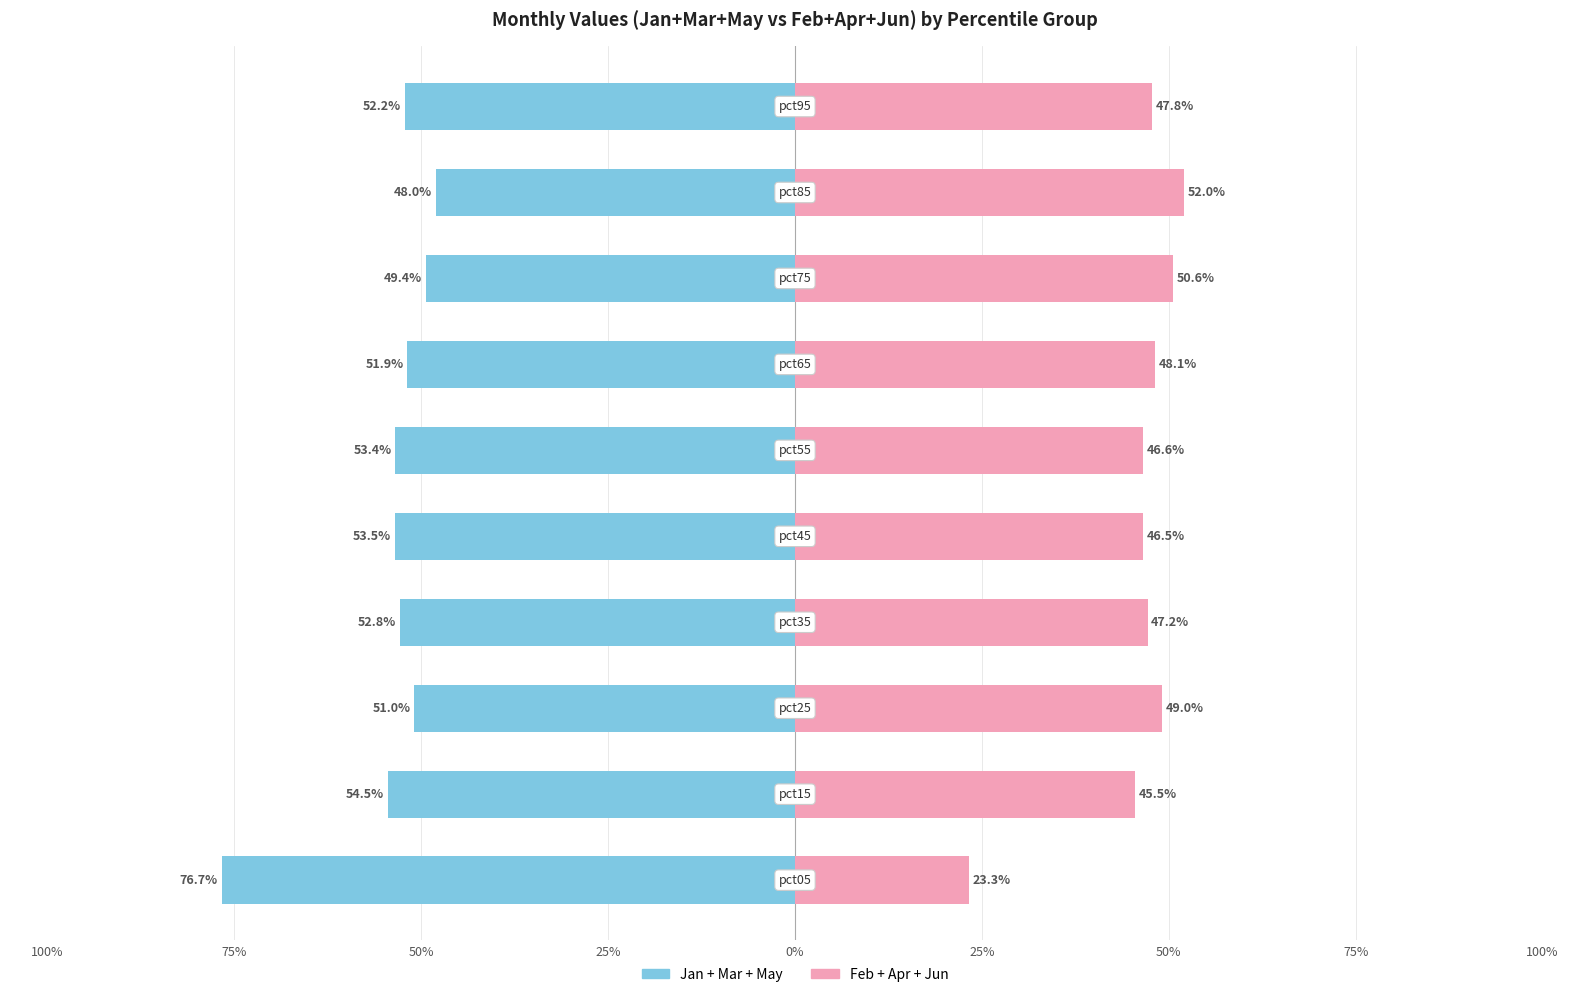

At how many categories does at least one series exceed -47?

10